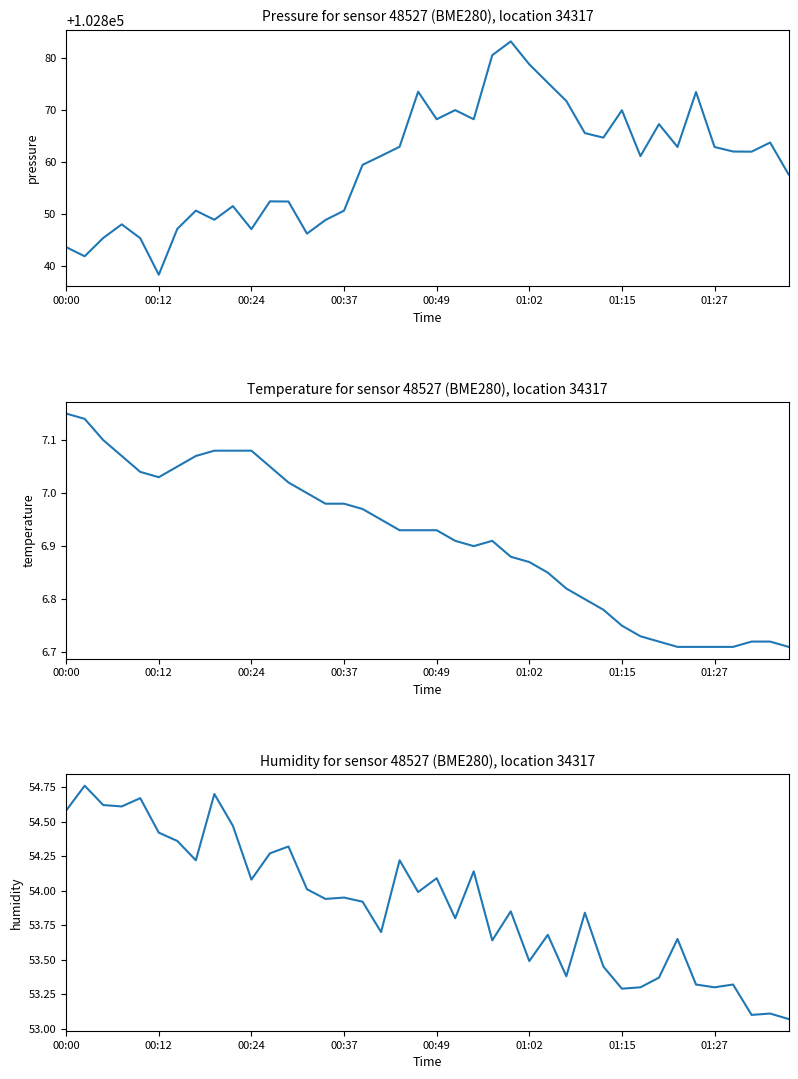

Does the chart display data point markers on the line(s)?

No